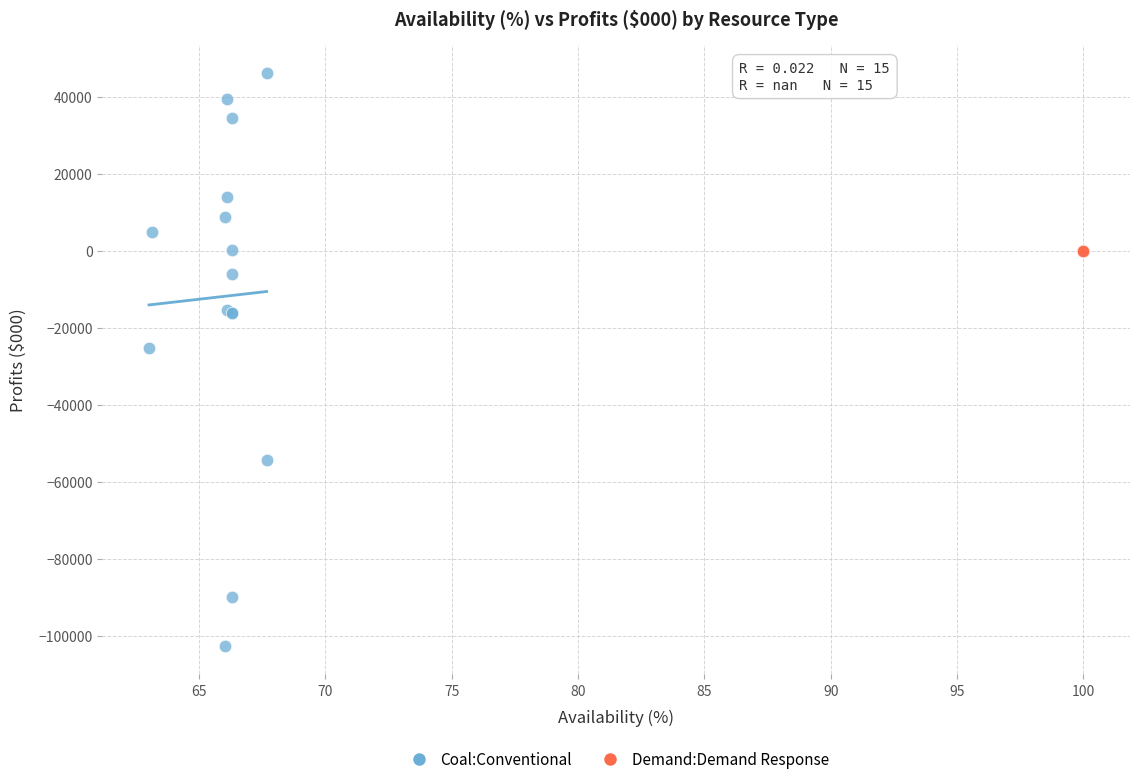

Which series reaches the minimum Y coordinate?

Coal:Conventional